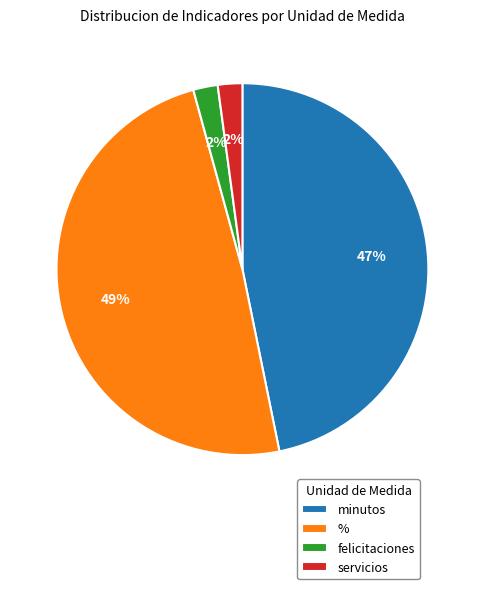

To the nearest percent, what is the difference between the largest and smallest slice percentages?

47%